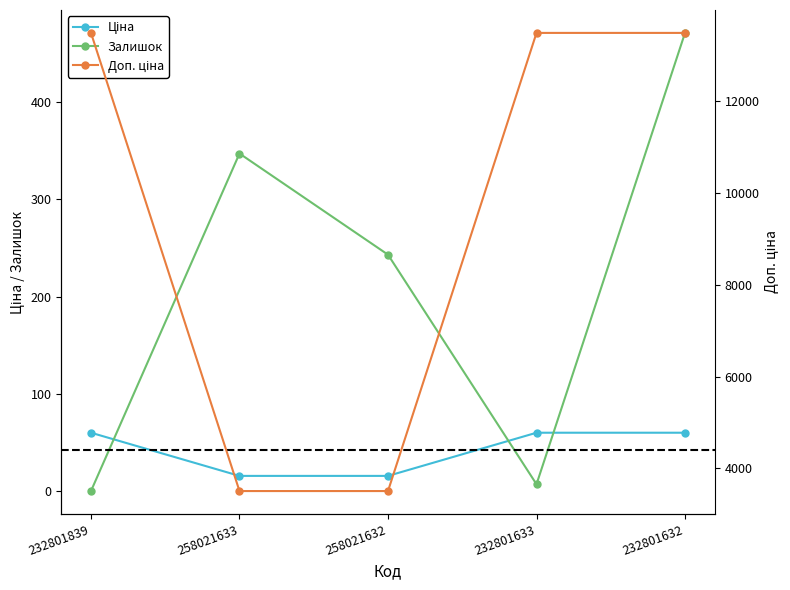

At which category does Залишок reach its first local valley?

232801633